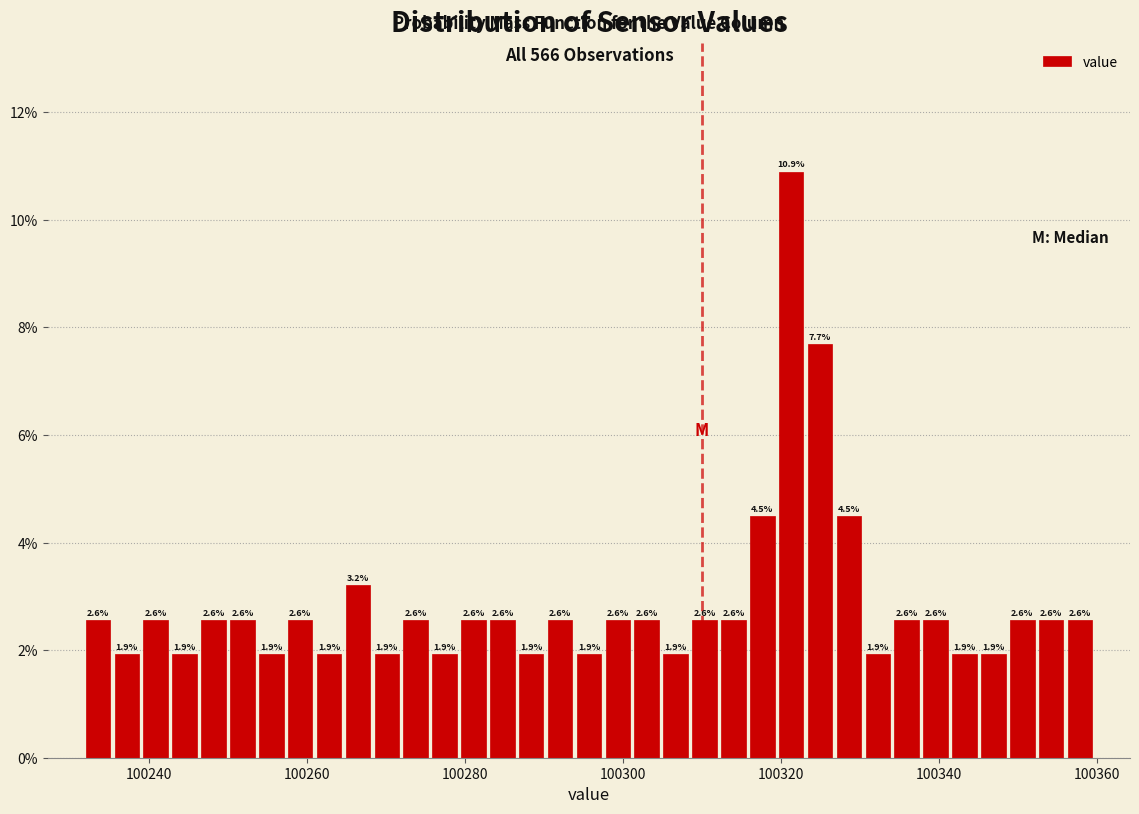

Read against the x-axis, roughly where is the centre of the tallest bar?

100322